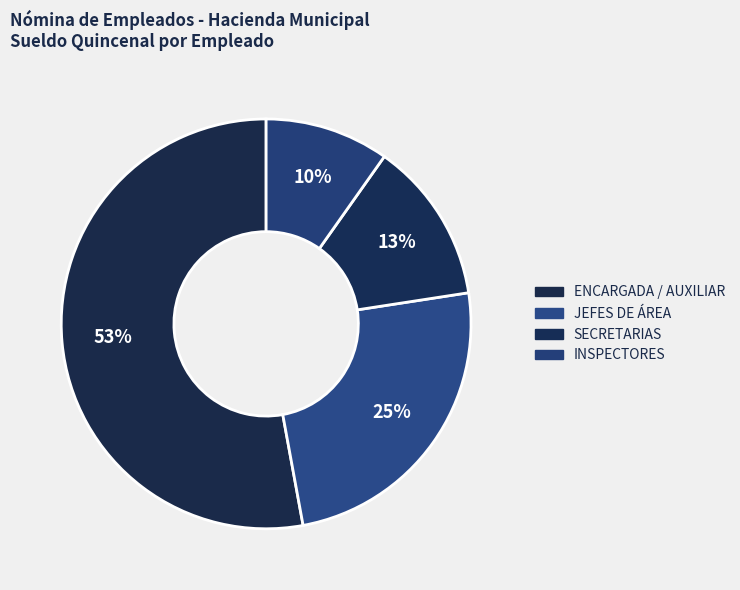

How many slices are in this pie chart?

4